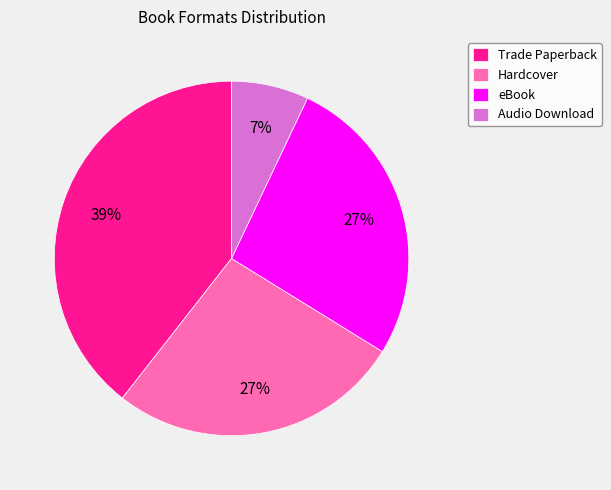

Does Hardcover represent more than half of the total?

No